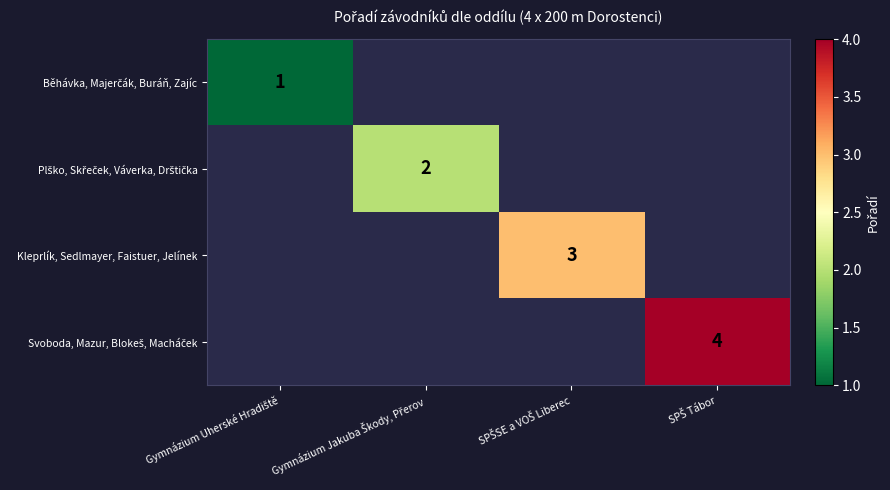

At which label does Plško, Skřeček, Váverka, Drštička reach its peak?

Gymnázium Uherské Hradiště